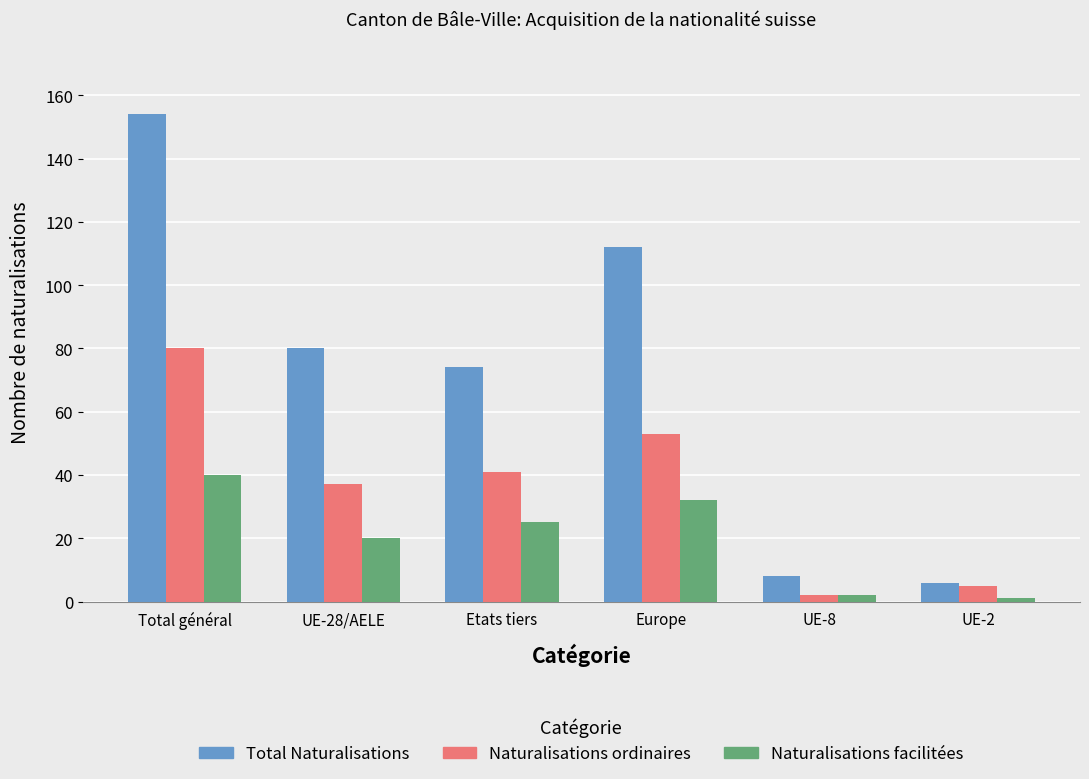

List the labels in order of Total Naturalisations value, largest first.

Total général, Europe, UE-28/AELE, Etats tiers, UE-8, UE-2